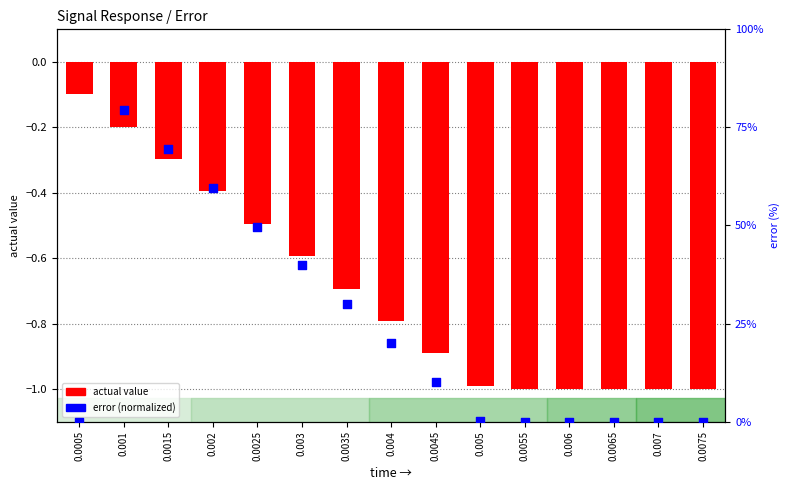

What are all the series names shown in the legend?

actual, error